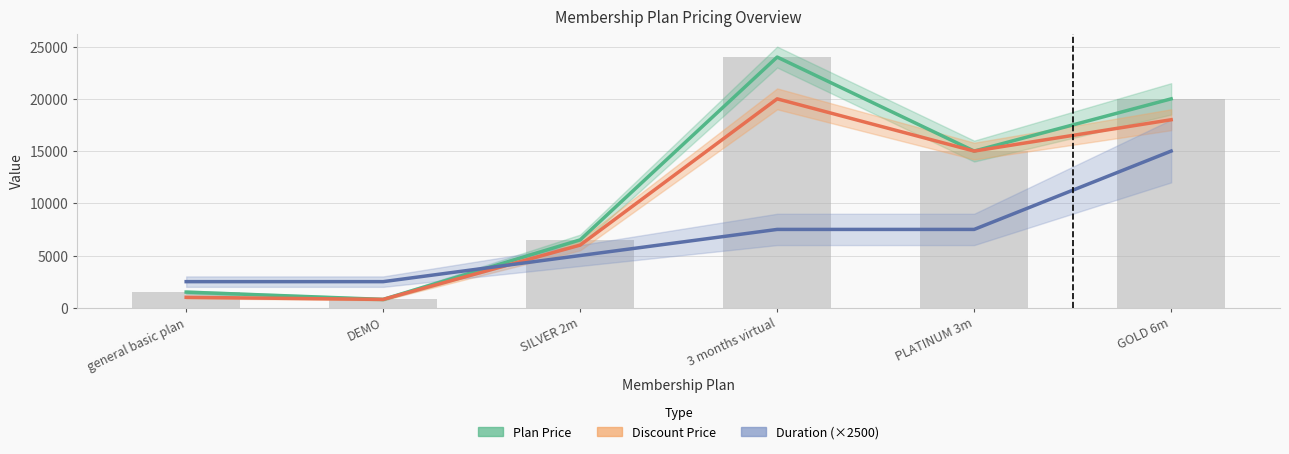

Does the chart contain stacked bars?

No